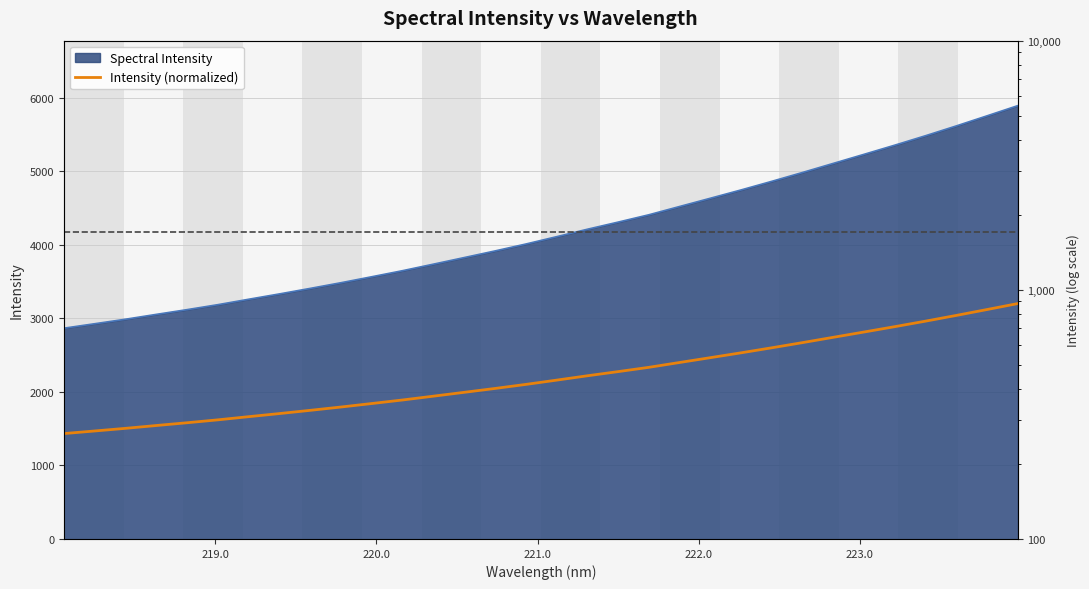

Is it true that the value at 19 is 655.8?

False